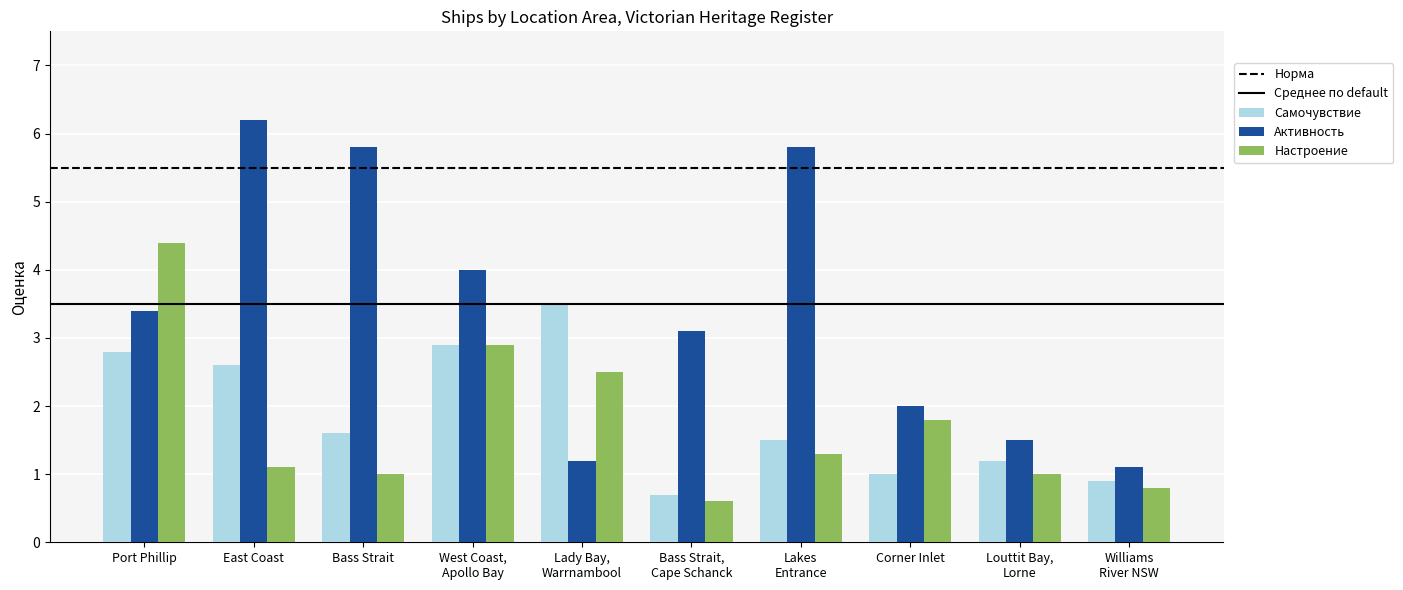

What is the label of the 3rd bar from the right?

Corner Inlet